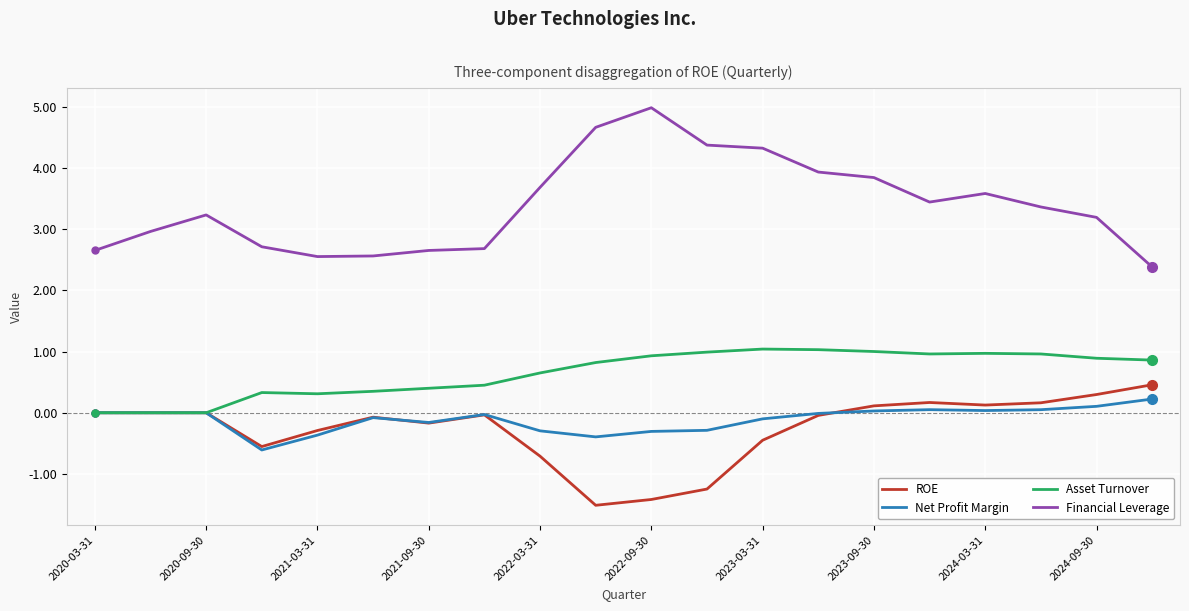

True or false: ROE and Financial Leverage cross at least once.

False